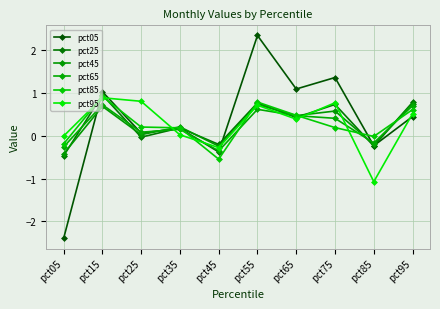

Where do pct05 and pct65 first cross each other?

pct05 and pct15